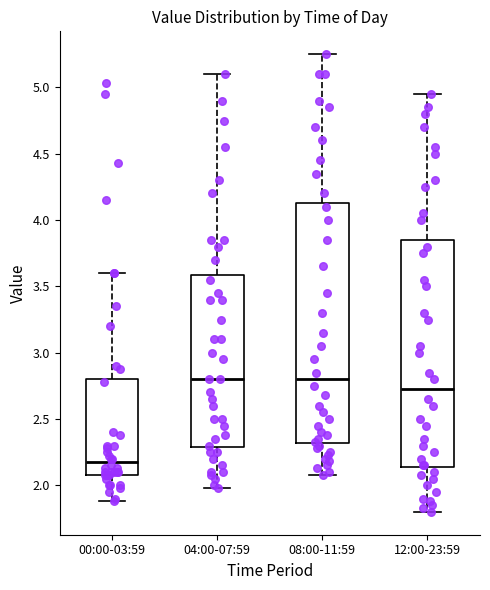

Where does the lower whisker of the box for 00:00-03:59 end on the y-axis? The values are not printed on the chart, so give them approximately, as read against the axis.

1.90